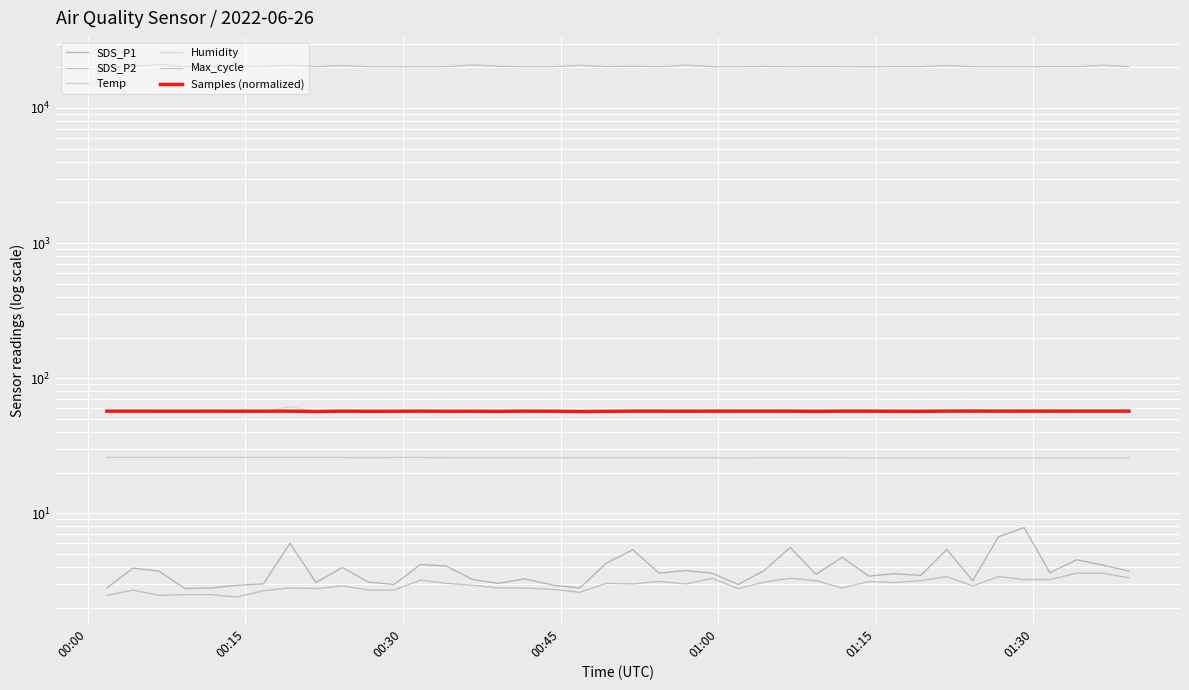

What is the difference between the second highest and second lowest values in the SDS_P2 series?

1.1